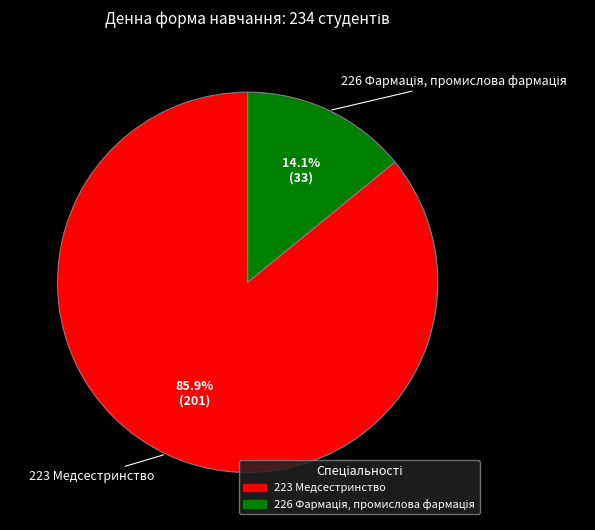

How much of the chart is everything except 223 Медсестринство?

14.1%